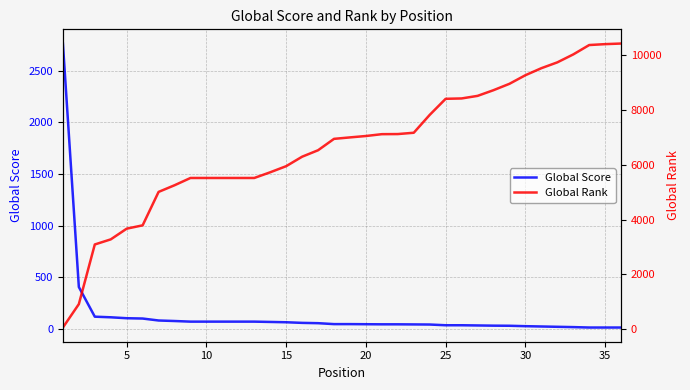

How many data points in Global Rank are above 7005?

17